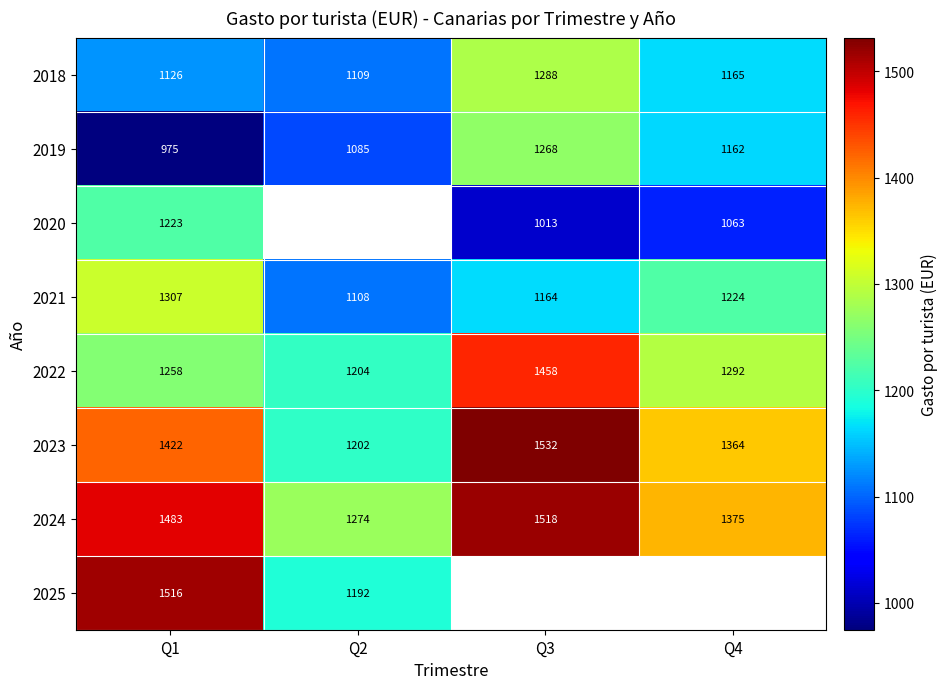

Is the value of 2025 at Q1 greater than the value of 2022 at Q4?

Yes